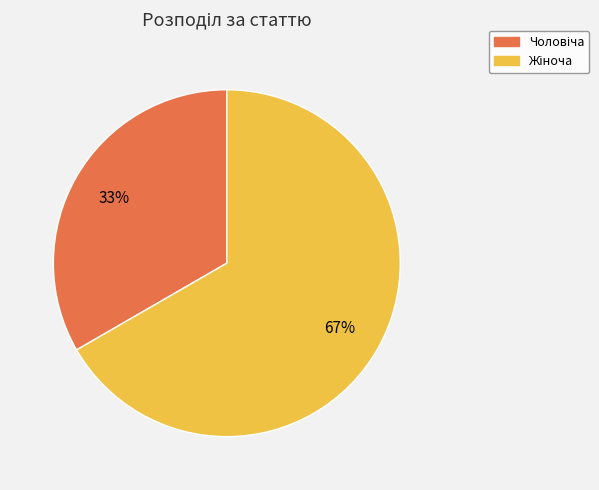

Is there a majority slice in this chart?

Yes